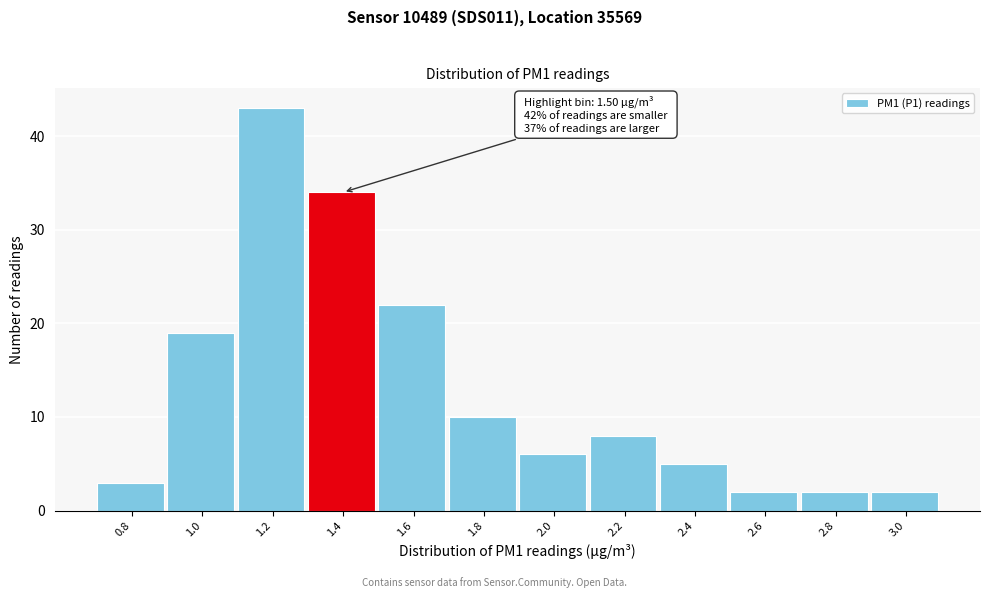

Reading left to right, what are all the values shown in this chart?

3	19	43	34	22	10	6	8	5	2	2	2